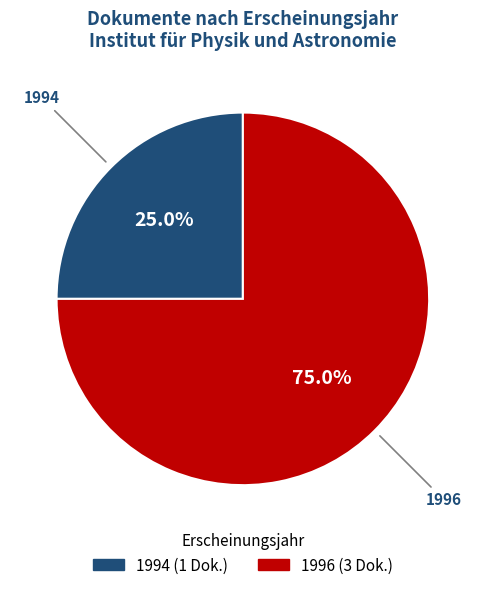

Count the number of slices in the pie.

2